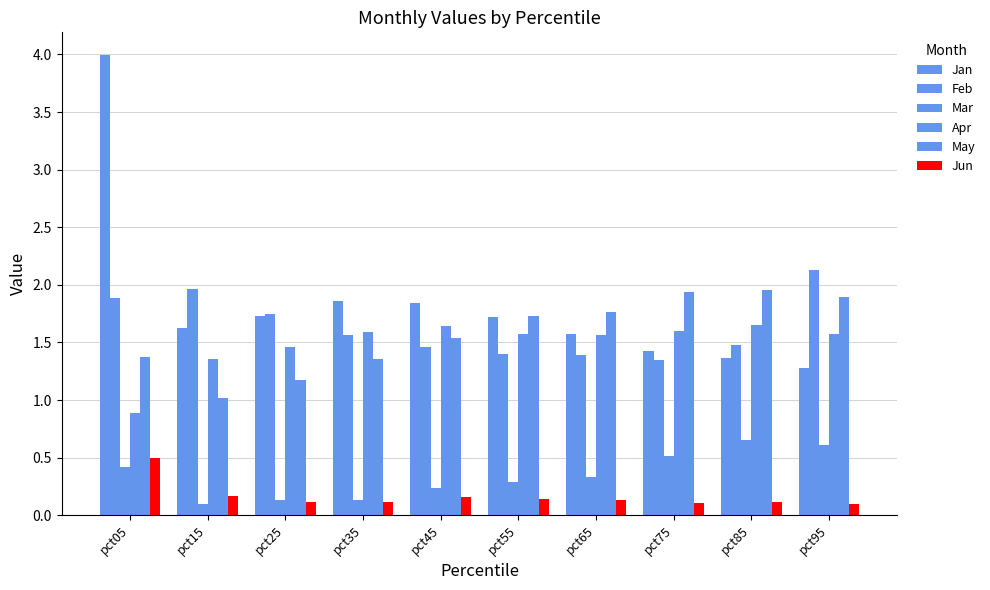

Count the number of categories in the chart.

10